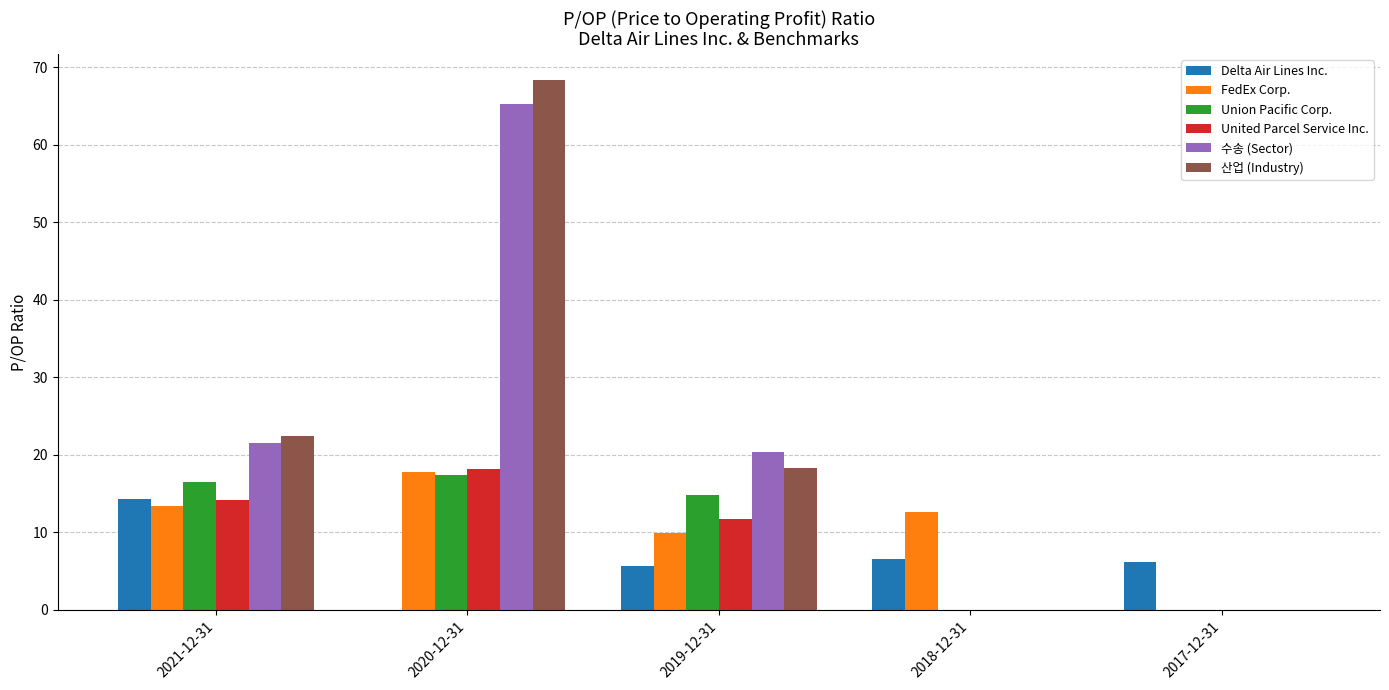

At which category is the sum across all series the highest?

2020-12-31